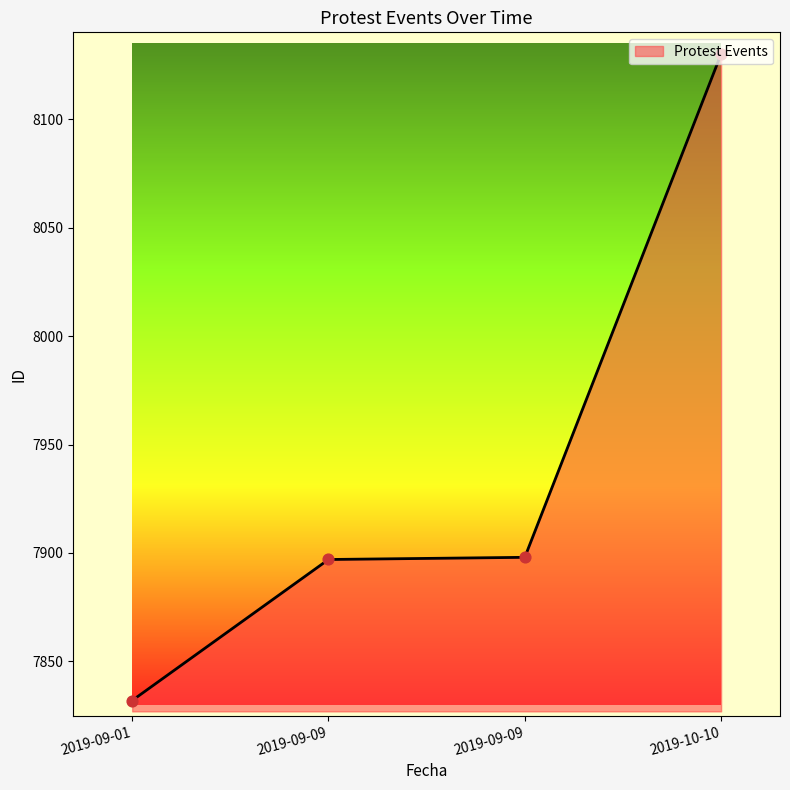

How many lines are shown in the chart?

1